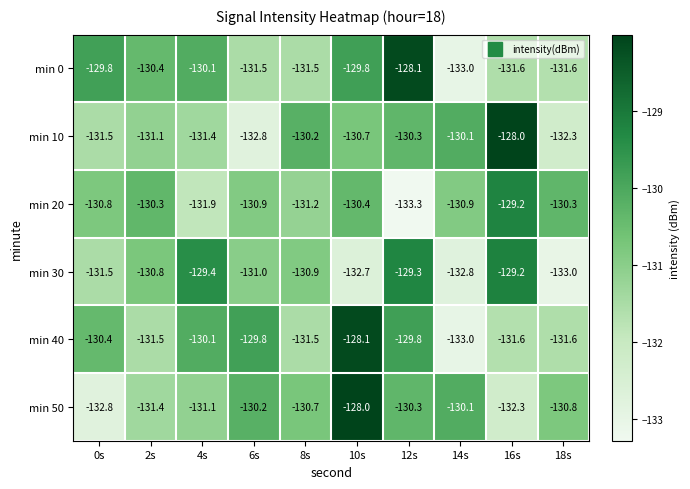

At 2s, list the series in order from smallest to largest.

min 40, min 50, min 10, min 30, min 0, min 20